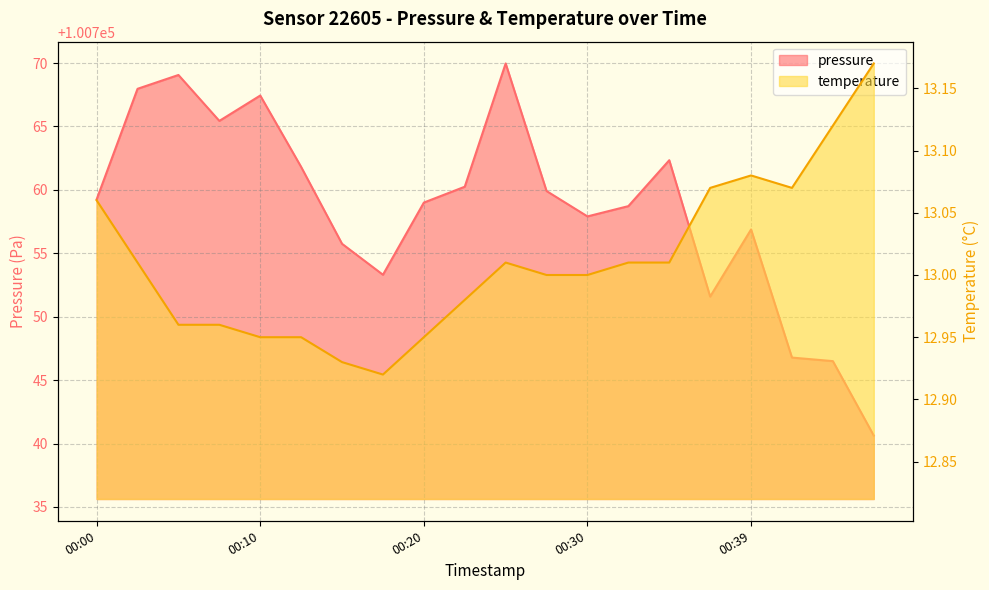

In temperature, how many points are higher than both neighbors (excluding endpoints)?

2